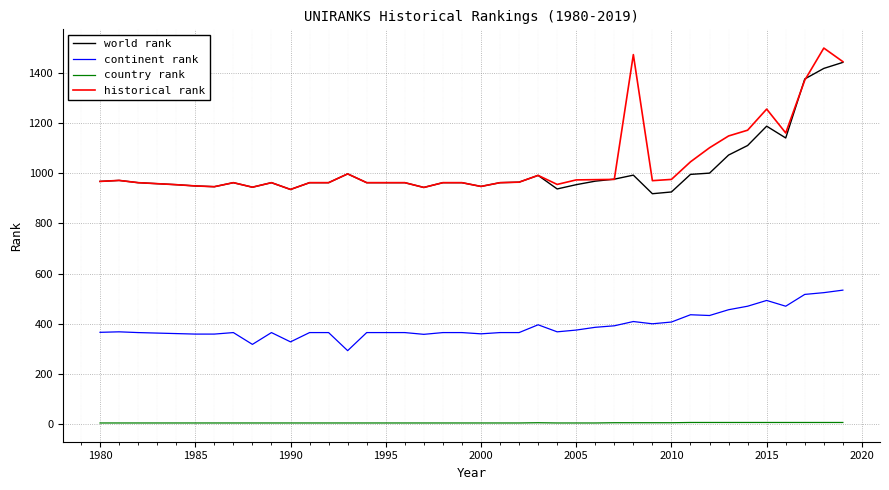

True or false: historical rank and country rank intersect in this chart.

False